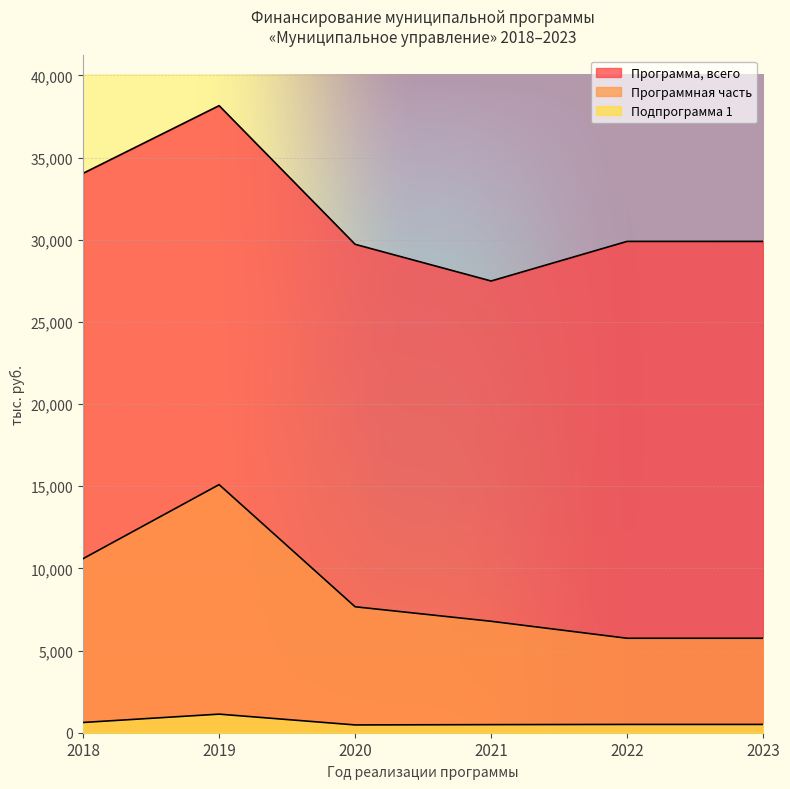

What is the average value of the Программа, всего series?

31538.6